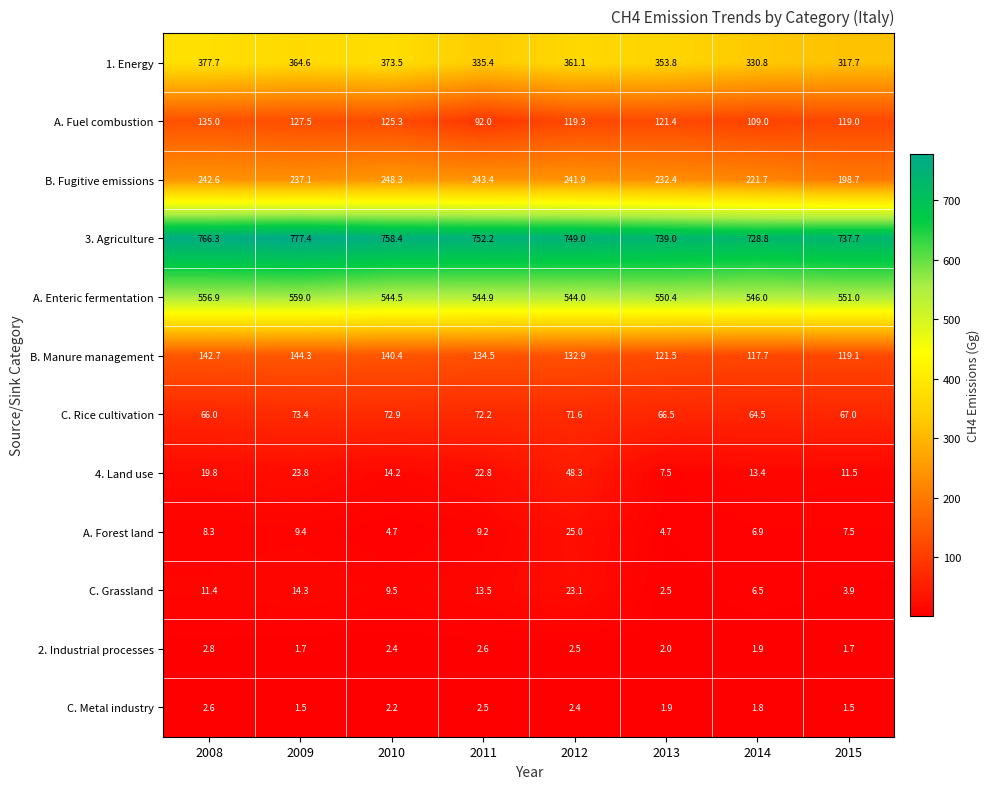

What is the difference between the C. Metal industry values at 2010 and 2009?

0.7